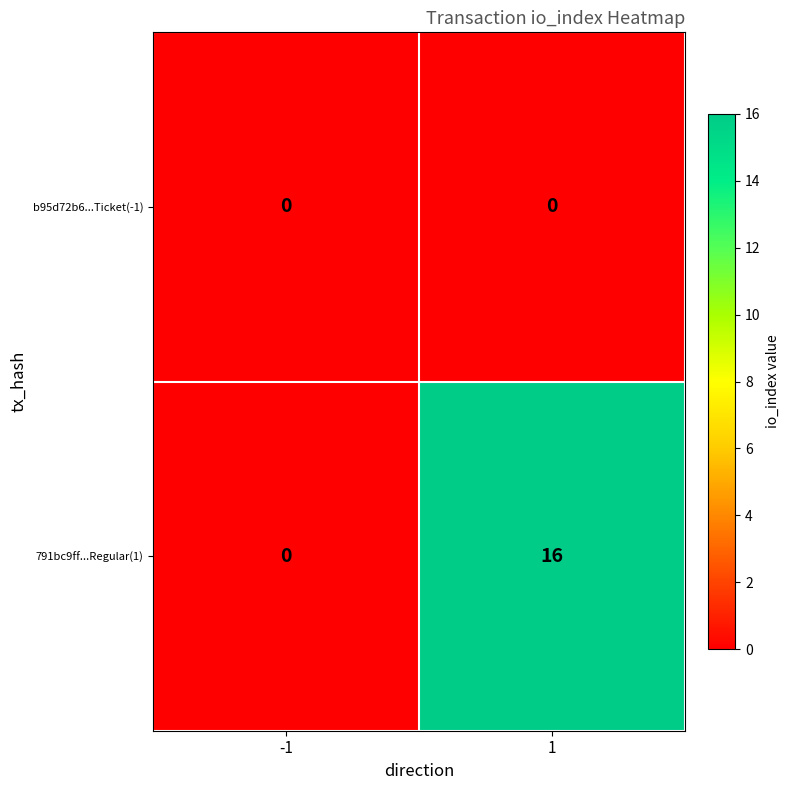

Rank the series by their average value, from highest to lowest.

791bc9ff...Regular(1), b95d72b6...Ticket(-1)